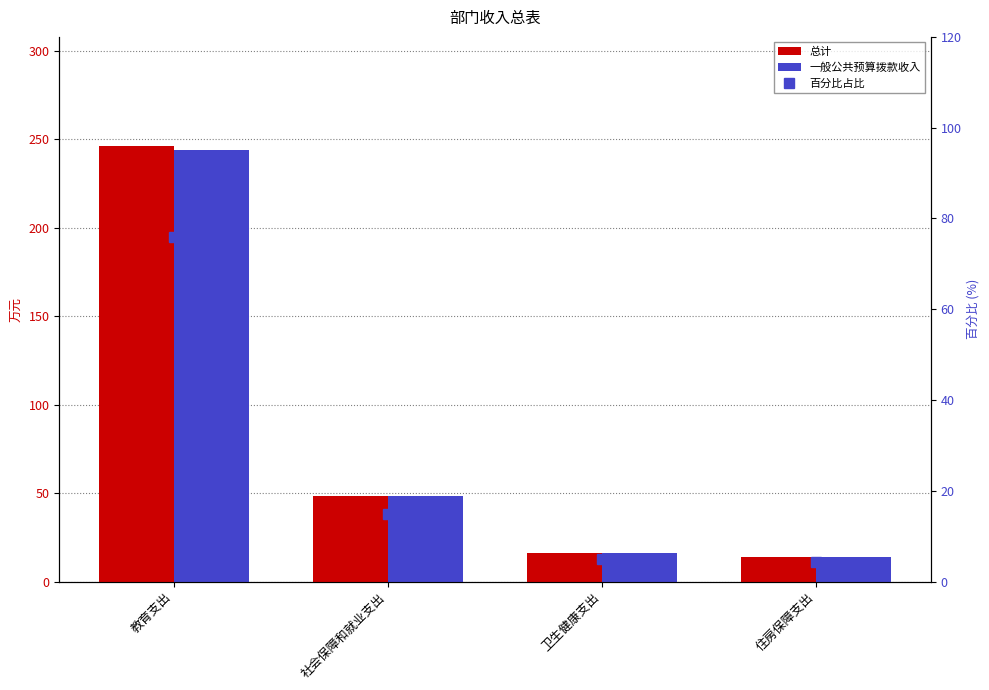

Is it true that 百分比占比 equals 4.3 at 住房保障支出?

True